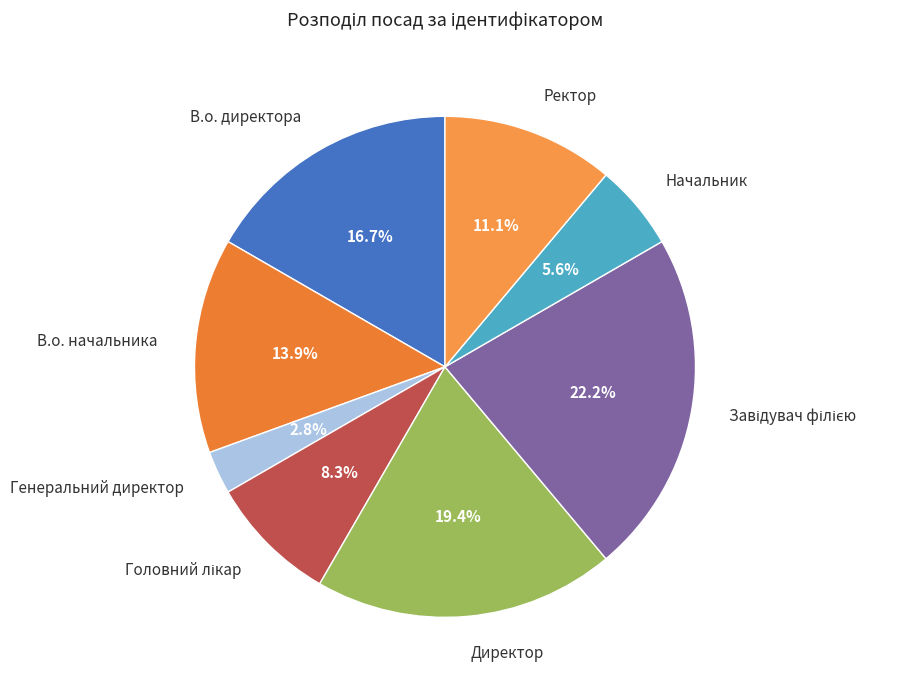

What portion of the pie excludes Генеральний директор?

97.2%